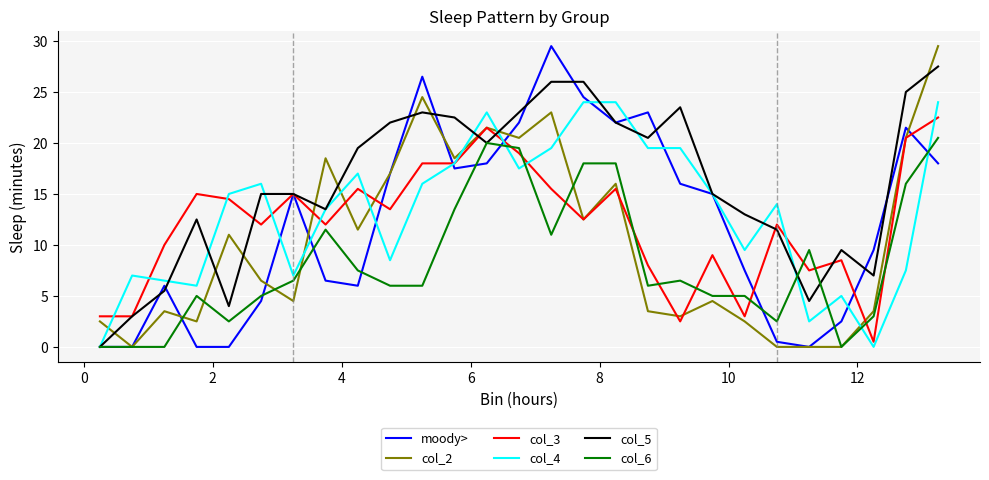

What is the sum of all moody> values?

328.5